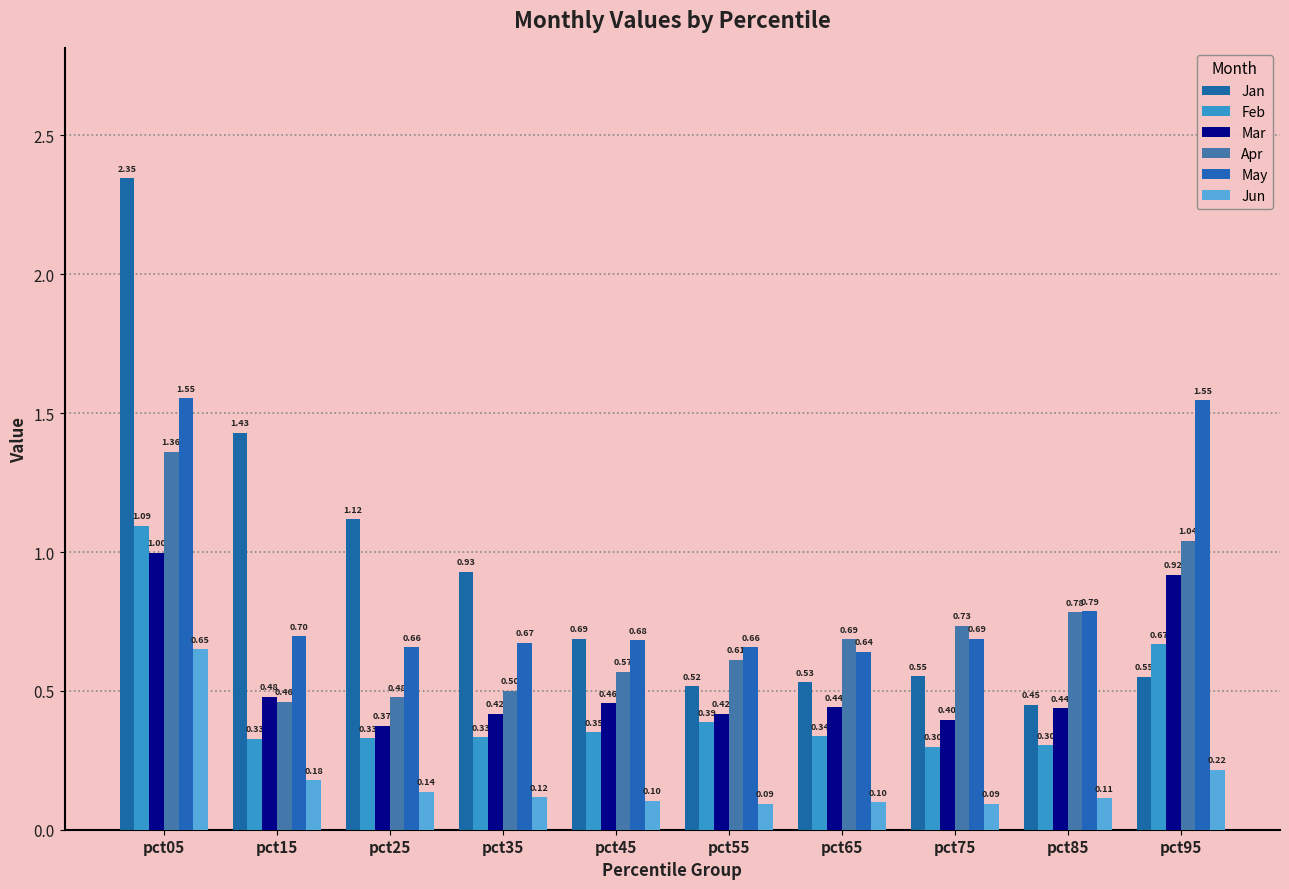

Which series has the largest total across all categories?

Jan